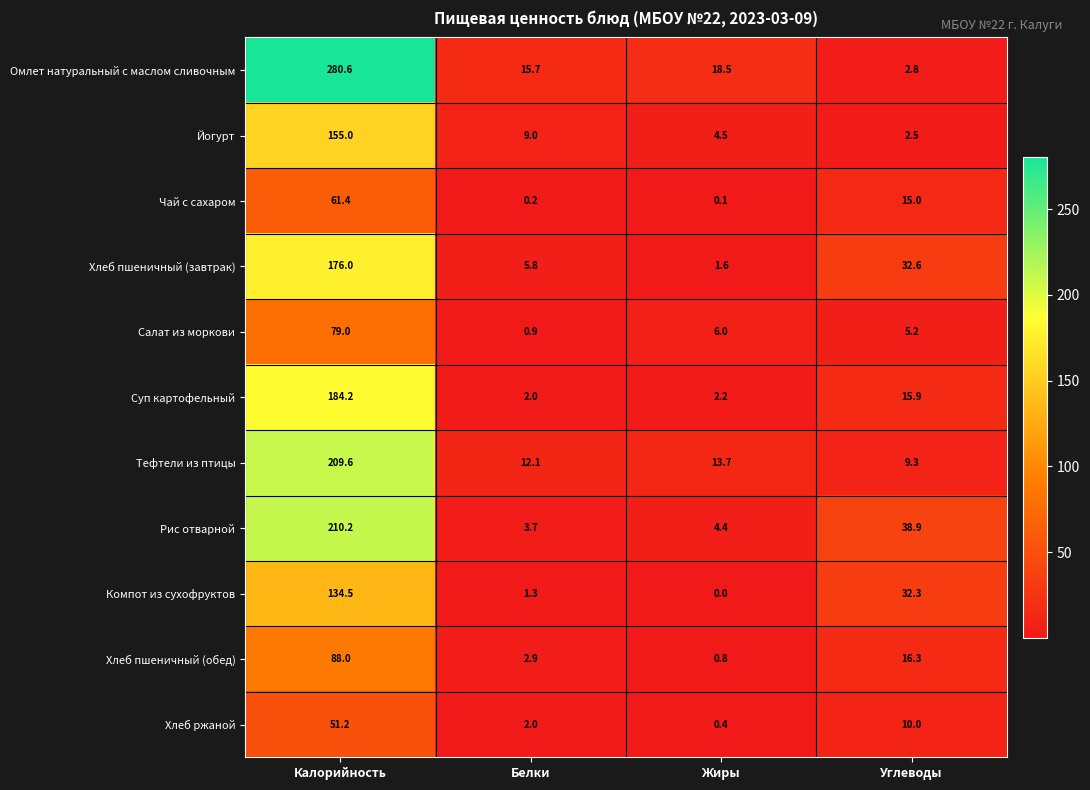

Is the value of Тефтели из птицы at Белки greater than the value of Омлет натуральный с маслом сливочным at Жиры?

No